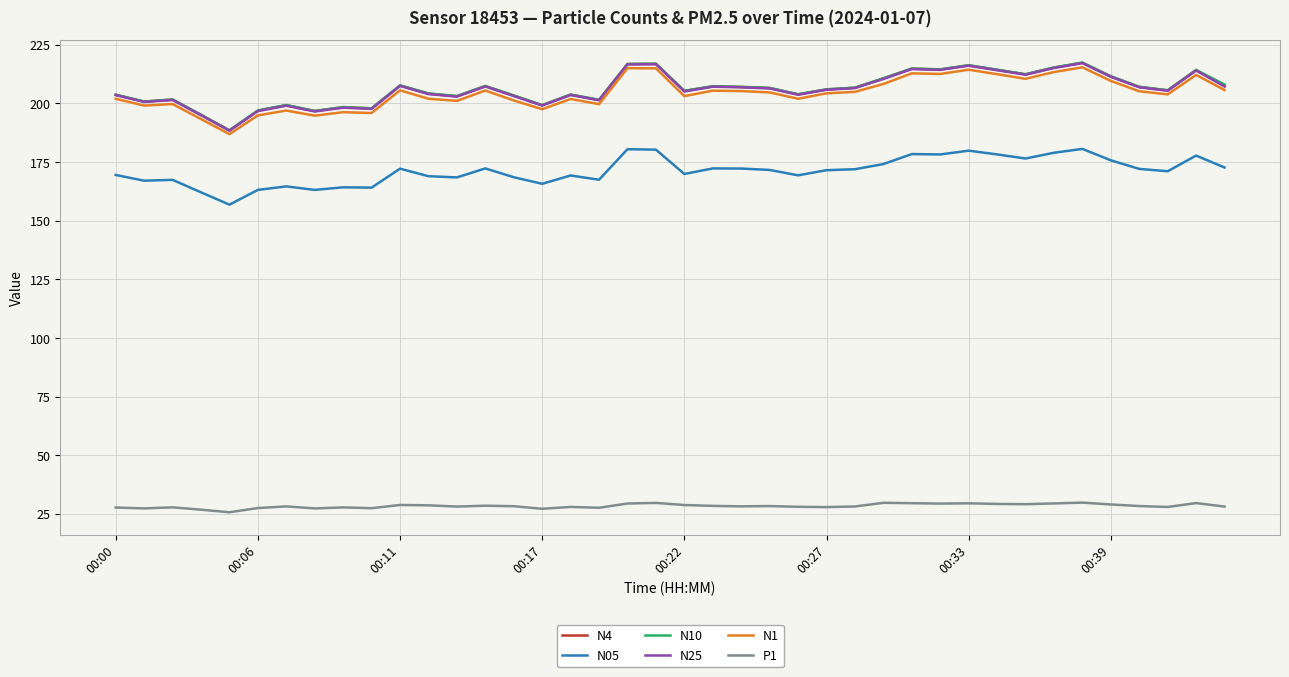

True or false: N05 and N4 cross at least once.

False